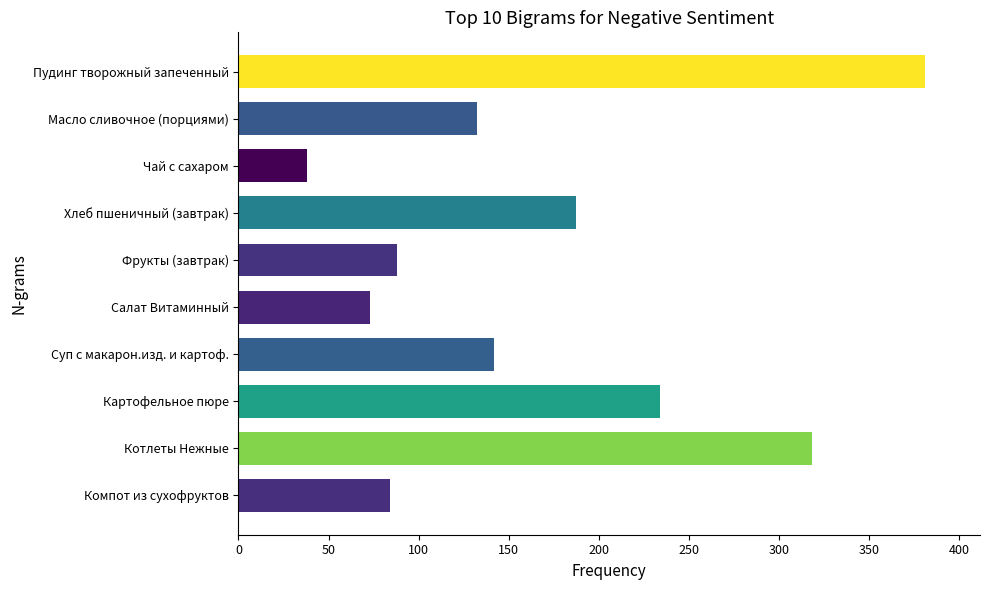

Reading bottom to top, list all the values displayed in this chart.

Компот из сухофруктов=84.0	Котлеты Нежные=318.0	Картофельное пюре=234.0	Суп с макарон.изд. и картоф.=142.0	Салат Витаминный=73.0	Фрукты (завтрак)=88.0	Хлеб пшеничный (завтрак)=187.2	Чай с сахаром=38.0	Масло сливочное (порциями)=132.2	Пудинг творожный запеченный=381.0